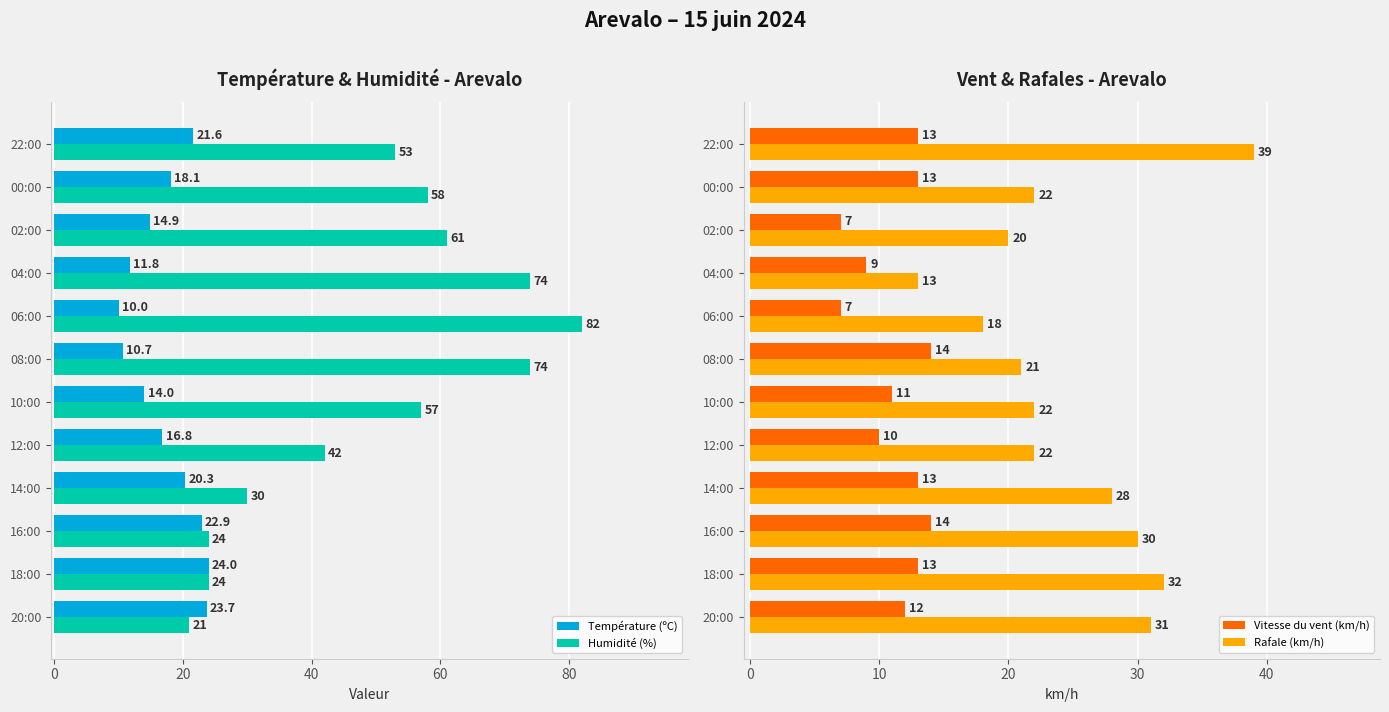

What is the difference between the maximum and minimum values in the Température (ºC) series?

14.0